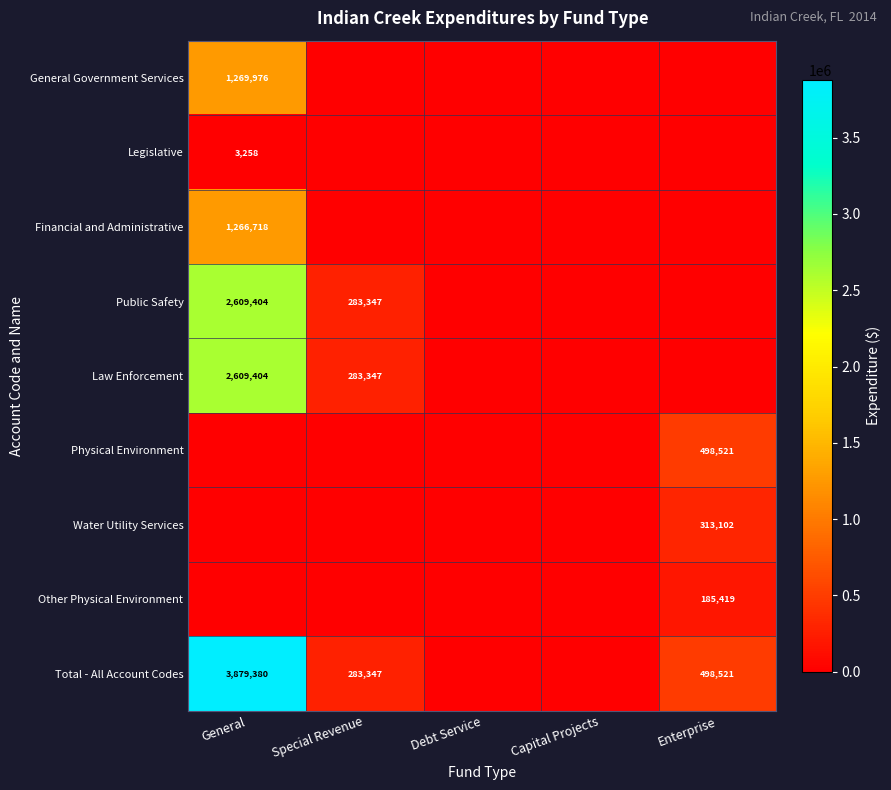

True or false: Law Enforcement has a value of 421496 at Special Revenue.

False